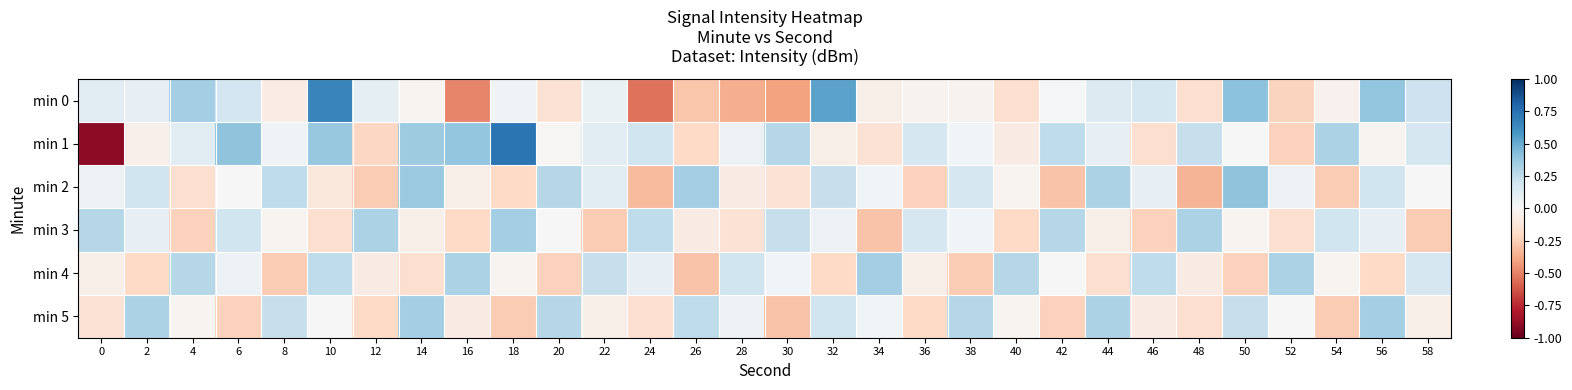

Reading right to left, transcribe all the data shown in this chart.

min 0: 58=0.2	56=0.4	54=-0.0	52=-0.2	50=0.4	48=-0.2	46=0.2	44=0.1	42=0.0	40=-0.2	38=-0.0	36=-0.0	34=-0.1	32=0.5	30=-0.4	28=-0.4	26=-0.3	24=-0.5	22=0.1	20=-0.1	18=0.0	16=-0.5	14=-0.0	12=0.1	10=0.7	8=-0.1	6=0.2	4=0.3	2=0.1	0=0.1
min 1: 58=0.2	56=-0.0	54=0.3	52=-0.2	50=0.0	48=0.2	46=-0.2	44=0.1	42=0.3	40=-0.1	38=0.0	36=0.2	34=-0.1	32=-0.1	30=0.3	28=0.1	26=-0.2	24=0.2	22=0.1	20=-0.0	18=0.7	16=0.4	14=0.4	12=-0.2	10=0.4	8=0.0	6=0.4	4=0.1	2=-0.0	0=-0.9
min 2: 58=0.0	56=0.2	54=-0.3	52=0.1	50=0.4	48=-0.3	46=0.1	44=0.3	42=-0.3	40=-0.0	38=0.2	36=-0.2	34=0.0	32=0.2	30=-0.1	28=-0.1	26=0.3	24=-0.3	22=0.1	20=0.3	18=-0.2	16=-0.1	14=0.4	12=-0.3	10=-0.1	8=0.3	6=0.0	4=-0.2	2=0.2	0=0.1
min 3: 58=-0.3	56=0.1	54=0.2	52=-0.2	50=-0.0	48=0.3	46=-0.2	44=-0.1	42=0.3	40=-0.2	38=0.0	36=0.2	34=-0.3	32=0.1	30=0.2	28=-0.1	26=-0.1	24=0.3	22=-0.3	20=0.0	18=0.3	16=-0.2	14=-0.1	12=0.3	10=-0.2	8=-0.0	6=0.2	4=-0.2	2=0.1	0=0.3
min 4: 58=0.2	56=-0.2	54=-0.0	52=0.3	50=-0.2	48=-0.1	46=0.3	44=-0.2	42=0.0	40=0.3	38=-0.3	36=-0.1	34=0.3	32=-0.2	30=0.0	28=0.2	26=-0.3	24=0.1	22=0.2	20=-0.2	18=-0.0	16=0.3	14=-0.2	12=-0.1	10=0.3	8=-0.3	6=0.1	4=0.3	2=-0.2	0=-0.1
min 5: 58=-0.1	56=0.3	54=-0.3	52=0.0	50=0.2	48=-0.2	46=-0.1	44=0.3	42=-0.2	40=-0.0	38=0.3	36=-0.2	34=0.0	32=0.2	30=-0.3	28=0.1	26=0.3	24=-0.2	22=-0.1	20=0.3	18=-0.3	16=-0.1	14=0.3	12=-0.2	10=0.0	8=0.2	6=-0.2	4=-0.0	2=0.3	0=-0.1